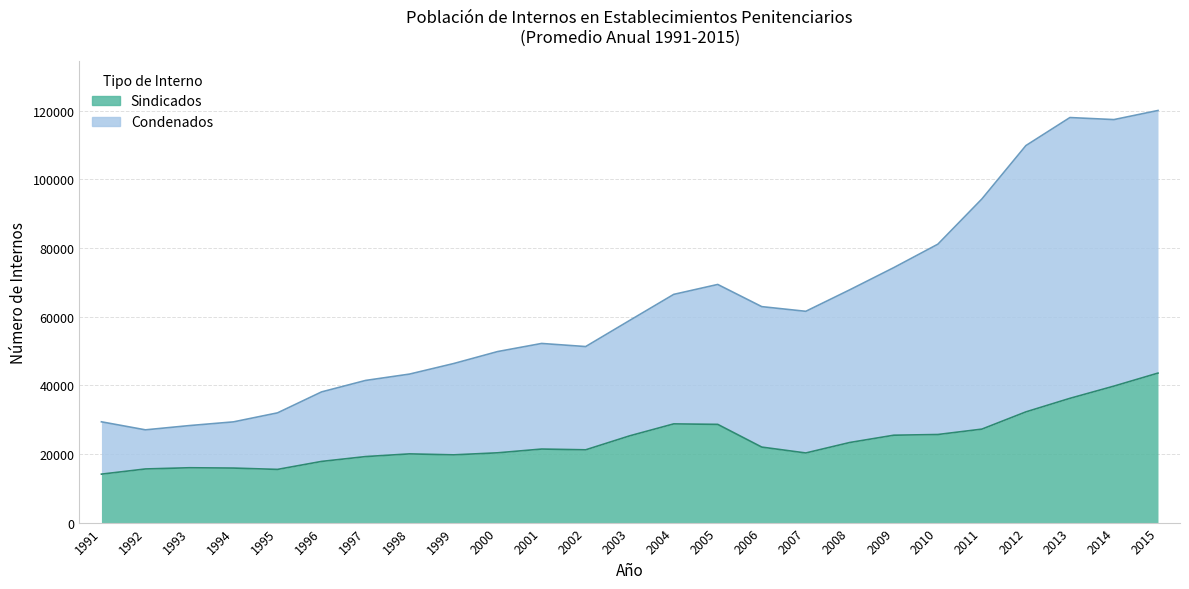

Is the value of Condenados at 1996 greater than the value of Sindicados at 2000?

Yes